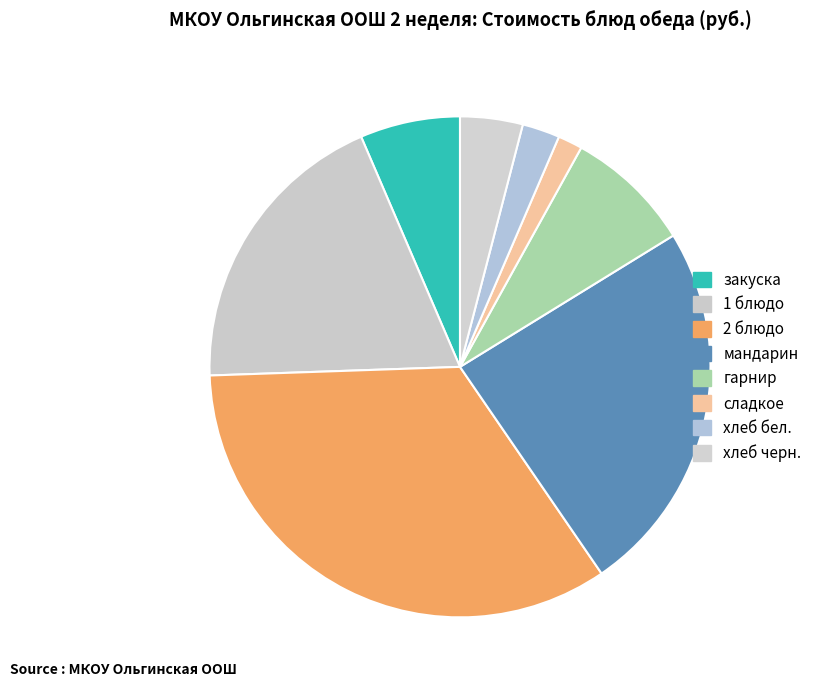

True or false: мандарин accounts for 12% of the total.

False